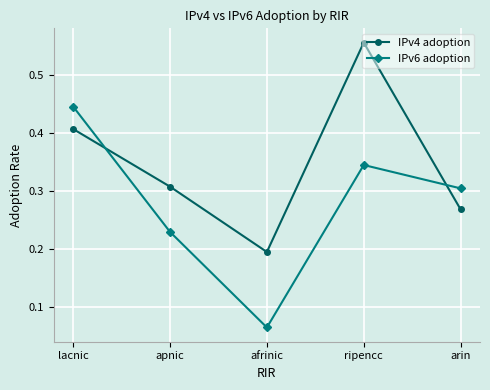

How many lines are shown in the chart?

2